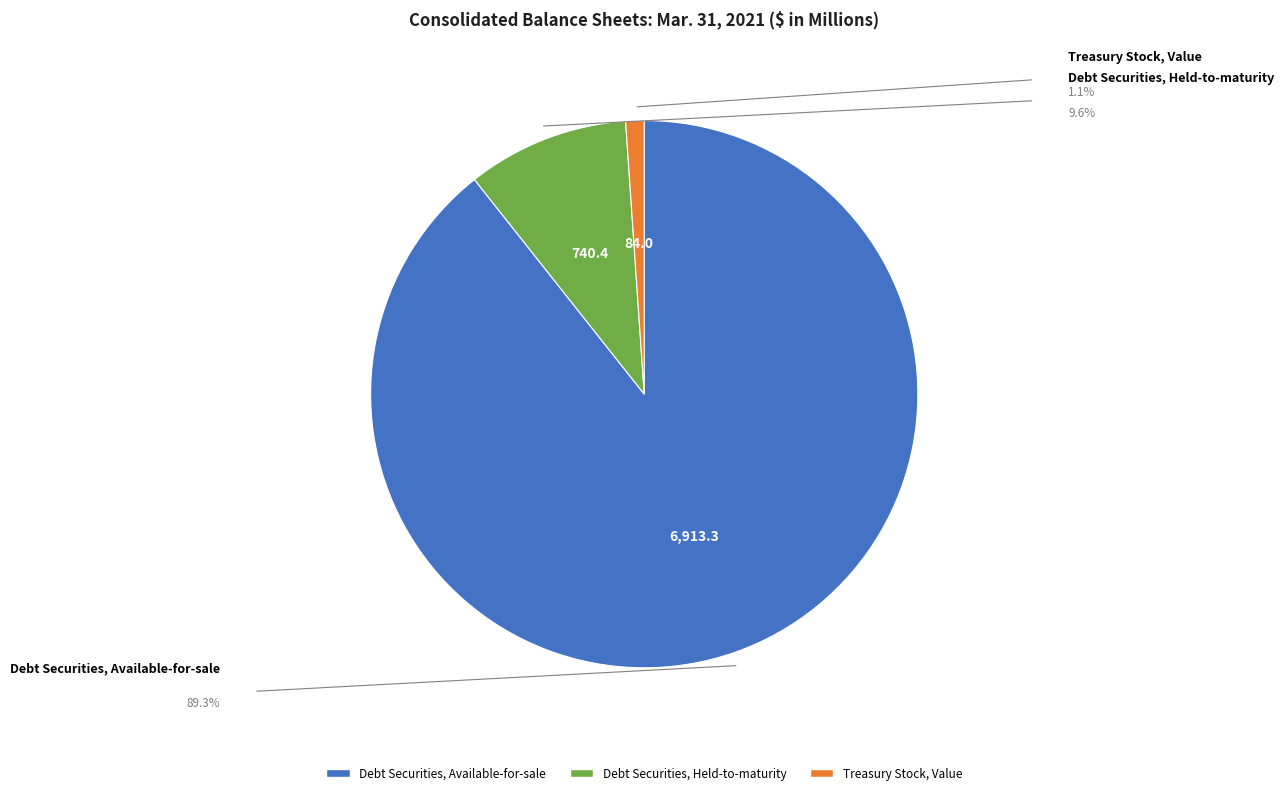

Is it true that Debt Securities, Held-to-maturity is 1% of the pie?

False